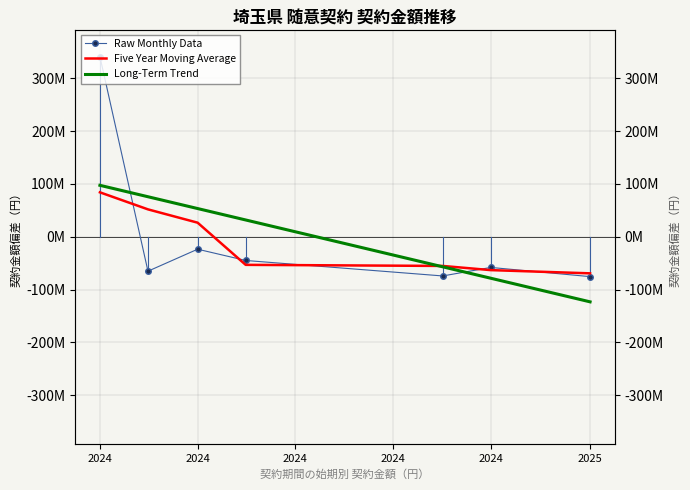

What is the value of the Long-Term Trend point at the 4th from the left?

97477242.3